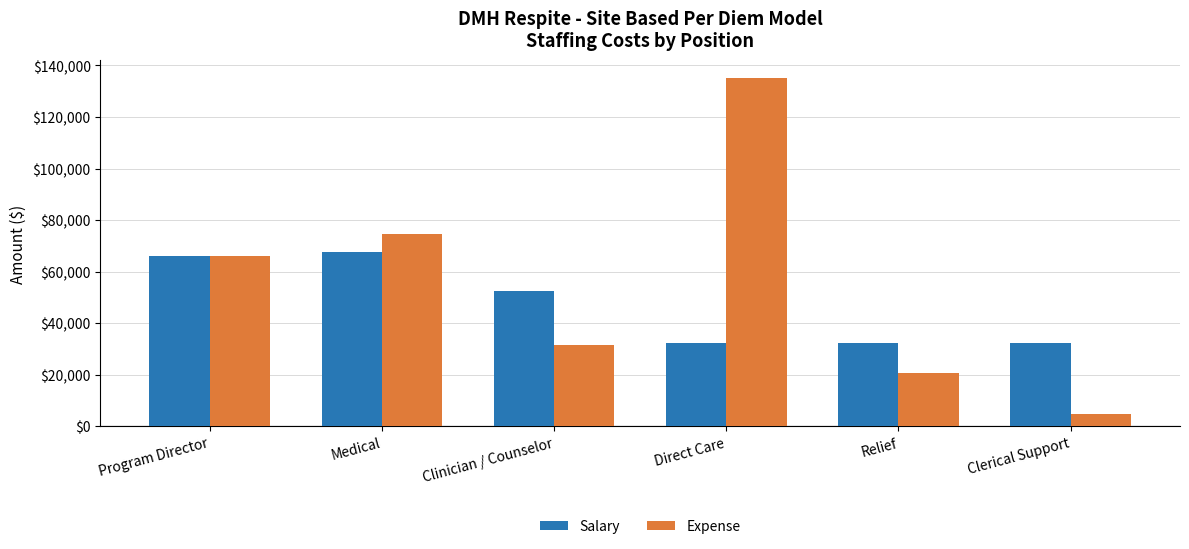

List the labels in order of Expense value, smallest first.

Clerical Support, Relief, Clinician / Counselor, Program Director, Medical, Direct Care